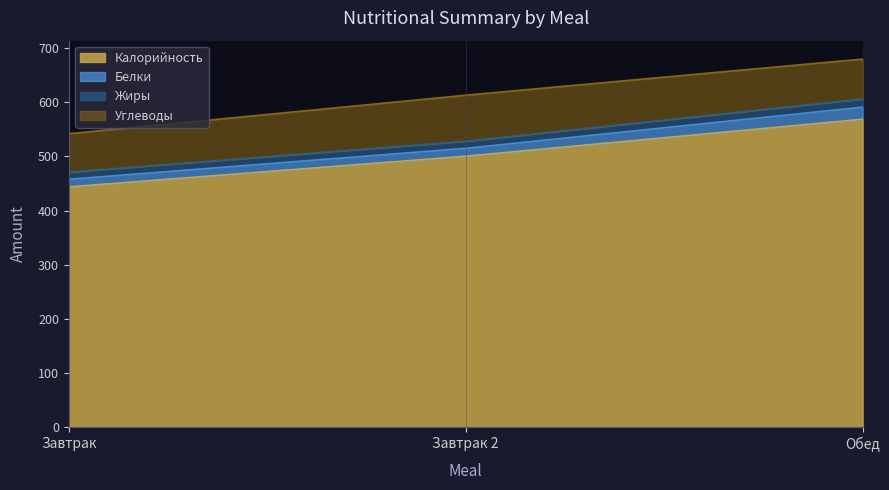

What is the difference between the highest and lowest values at Обед?

553.6